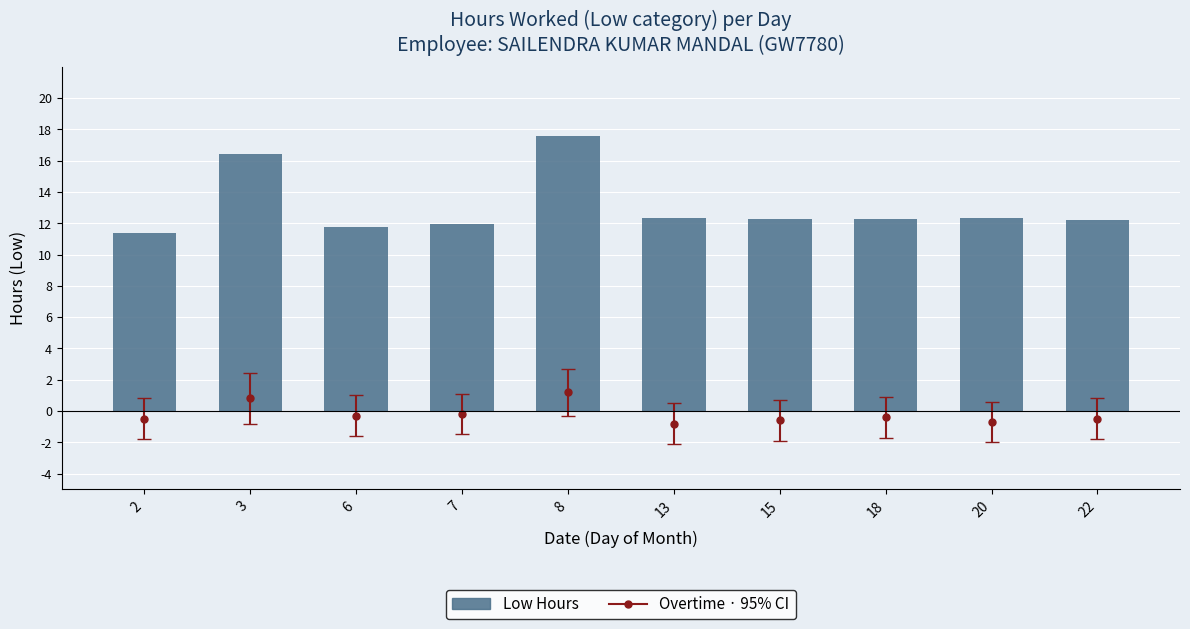

List the labels in order of value, largest first.

8, 3, 13, 20, 15, 18, 22, 7, 6, 2